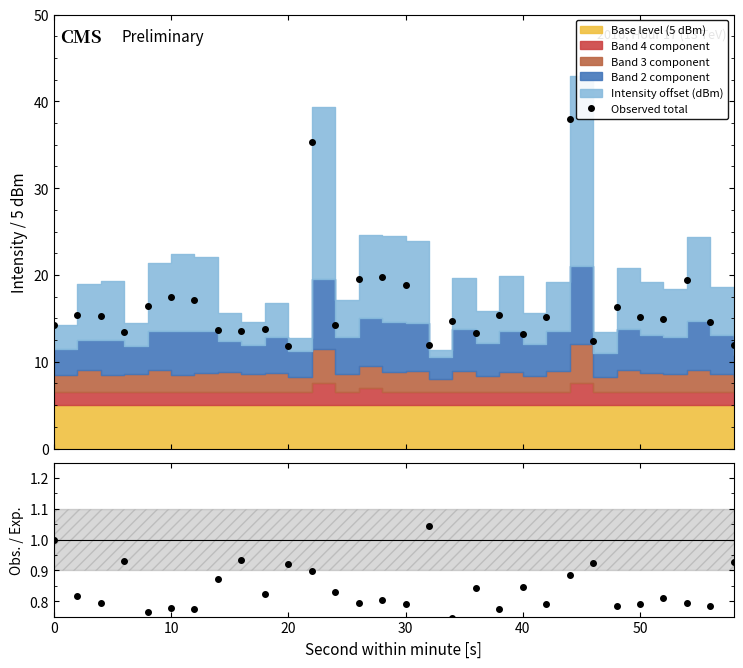

What is the spread (max minus min) of values at 0?

13.3